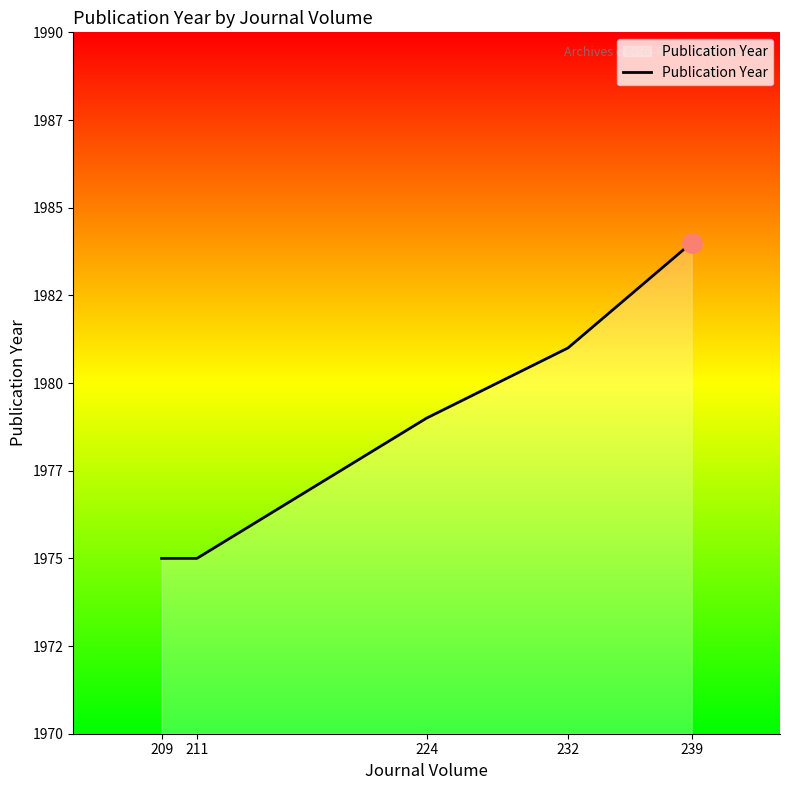

Which has a higher value, 211 or 224?

224